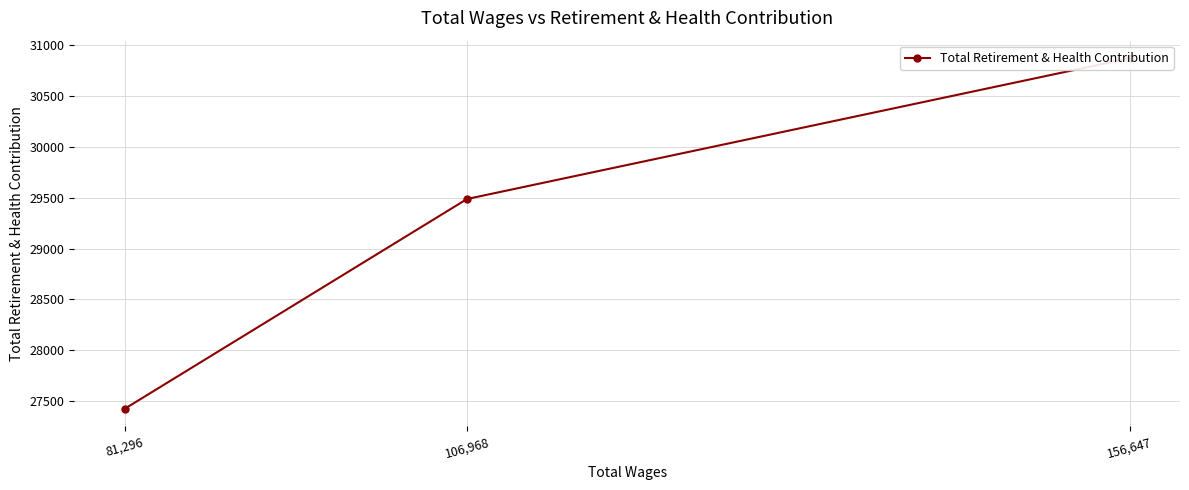

List the labels in order of value, smallest first.

81,296, 106,968, 156,647